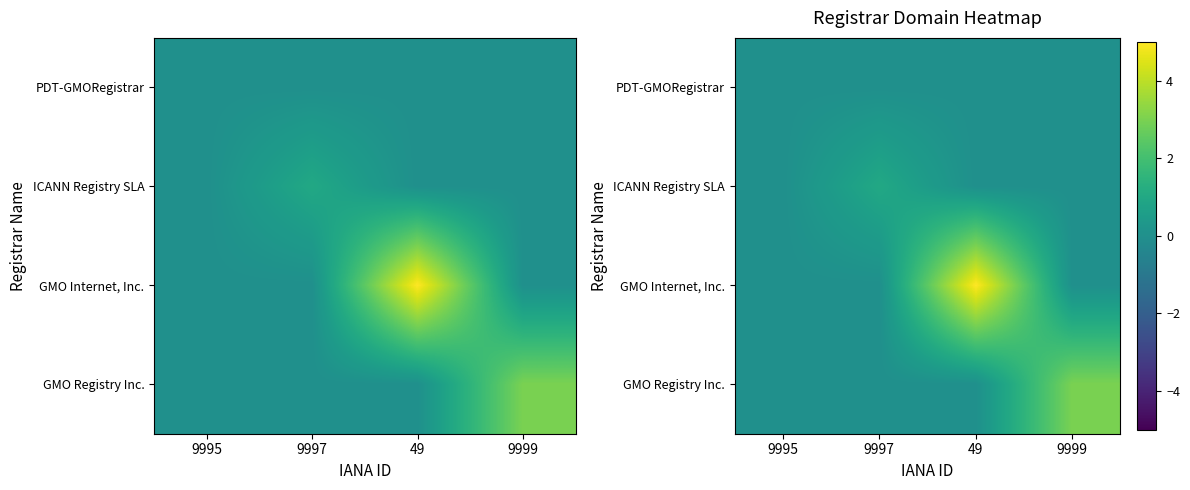

At which label is ICANN Registry SLA closest to 0?

9995